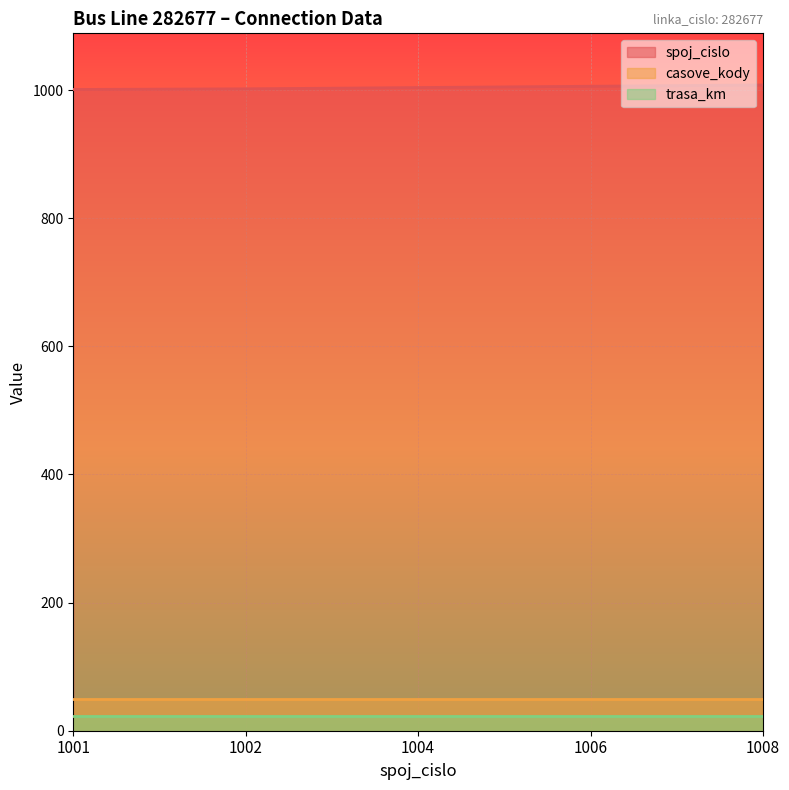

Does the chart display data point markers on the line(s)?

No